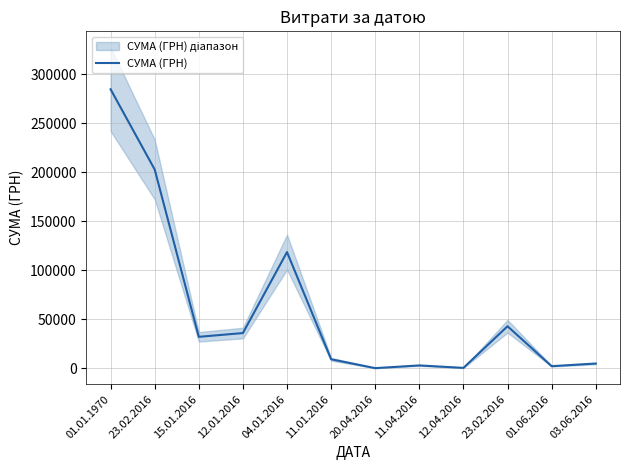

What is the maximum value shown in the chart?

284887.7